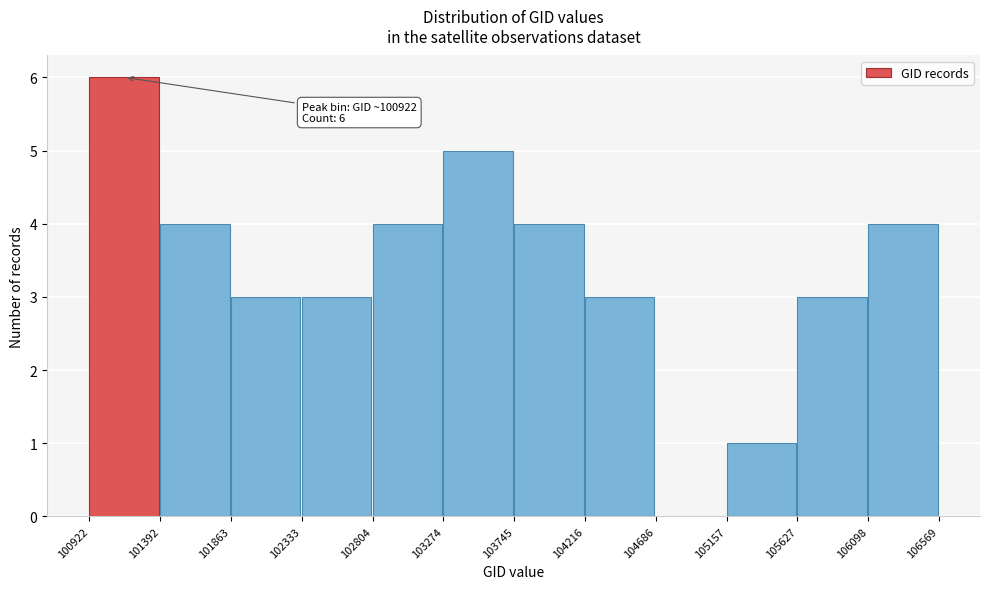

Which range on the x-axis has the tallest bar?

100922 to 101392